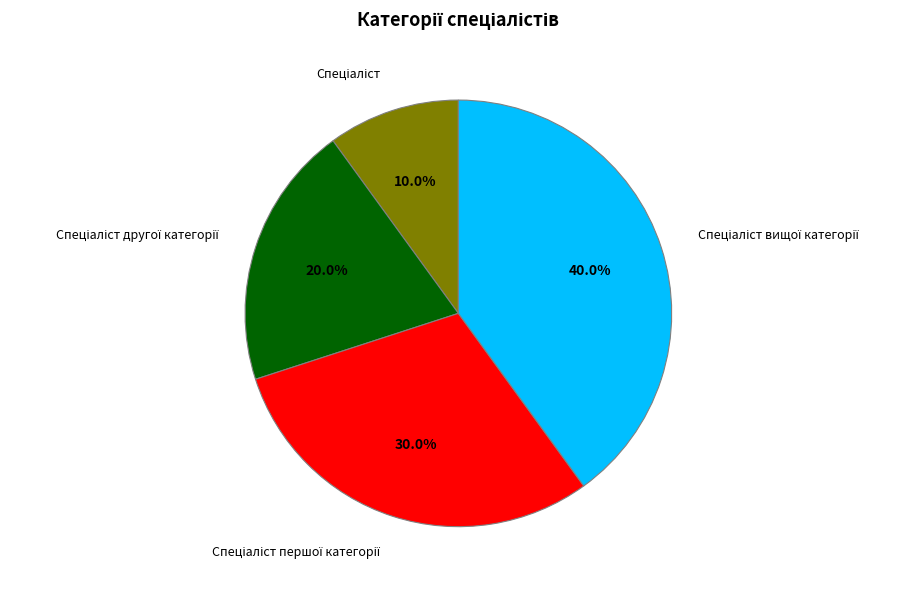

Is there a majority slice in this chart?

No